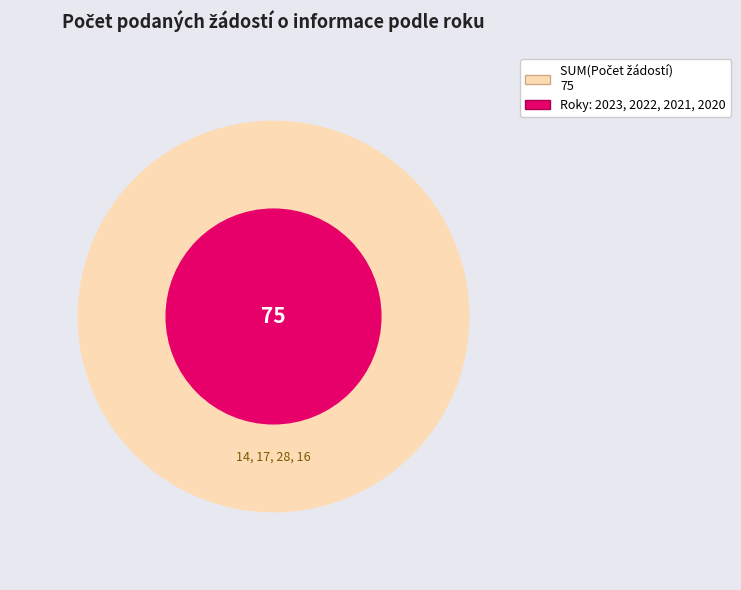

The 2021 slice represents 23% of the pie. True or false?

False